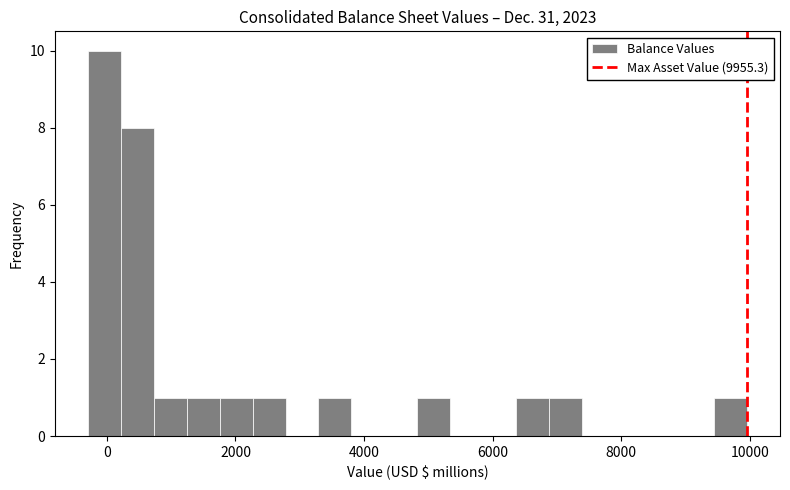

Around what value on the x-axis is the tallest bar? Give the approximate position of its centre, as read against the axis.

0